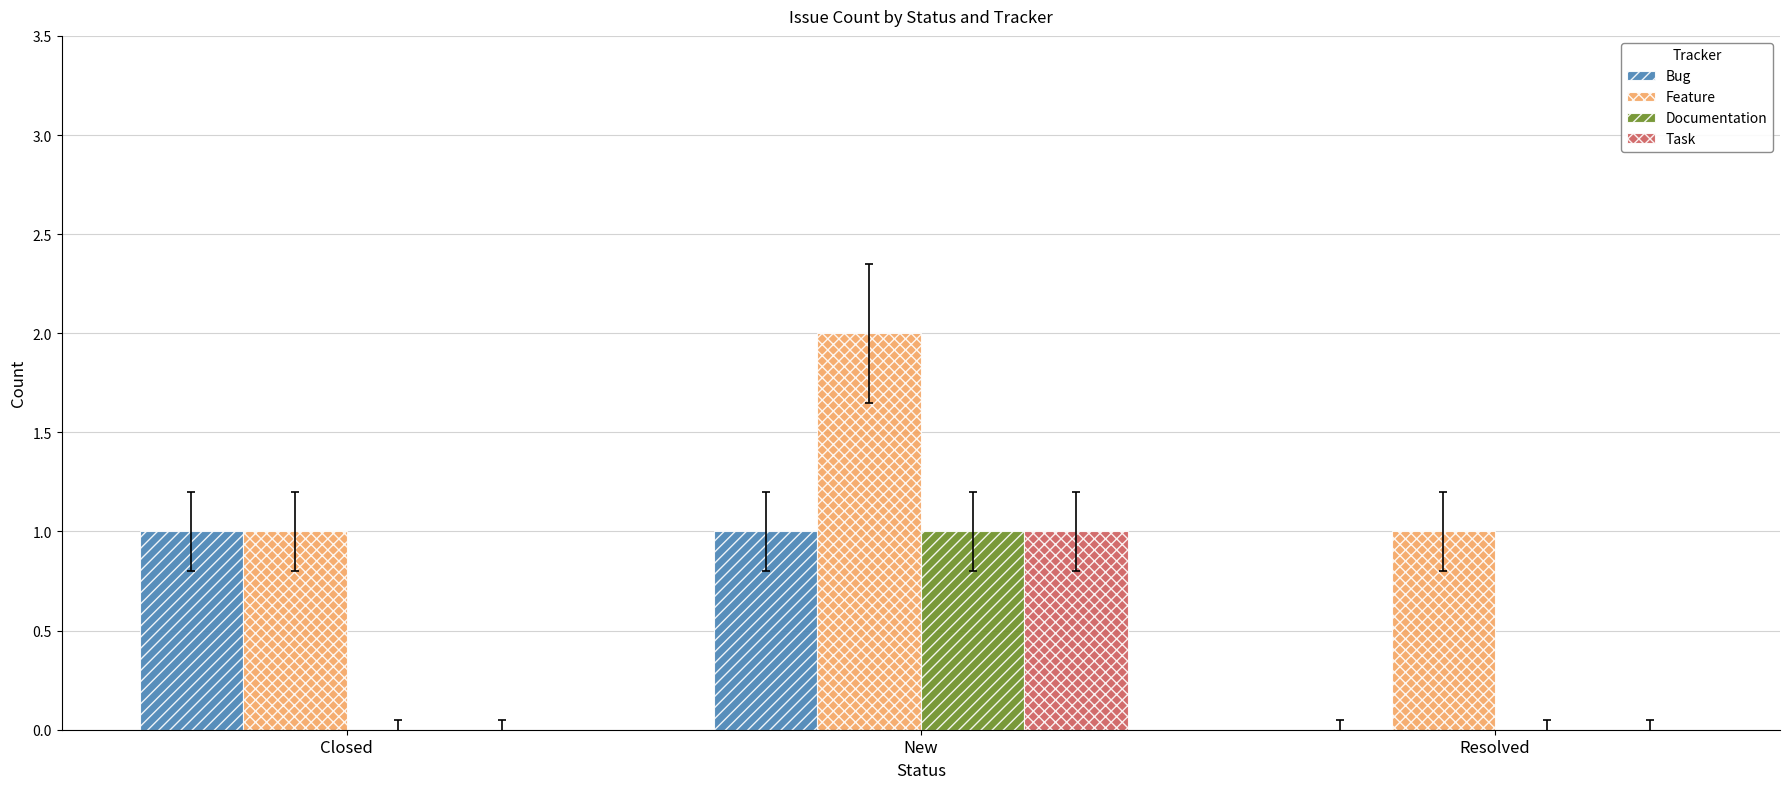

How many Task values are between 0 and 1?

3